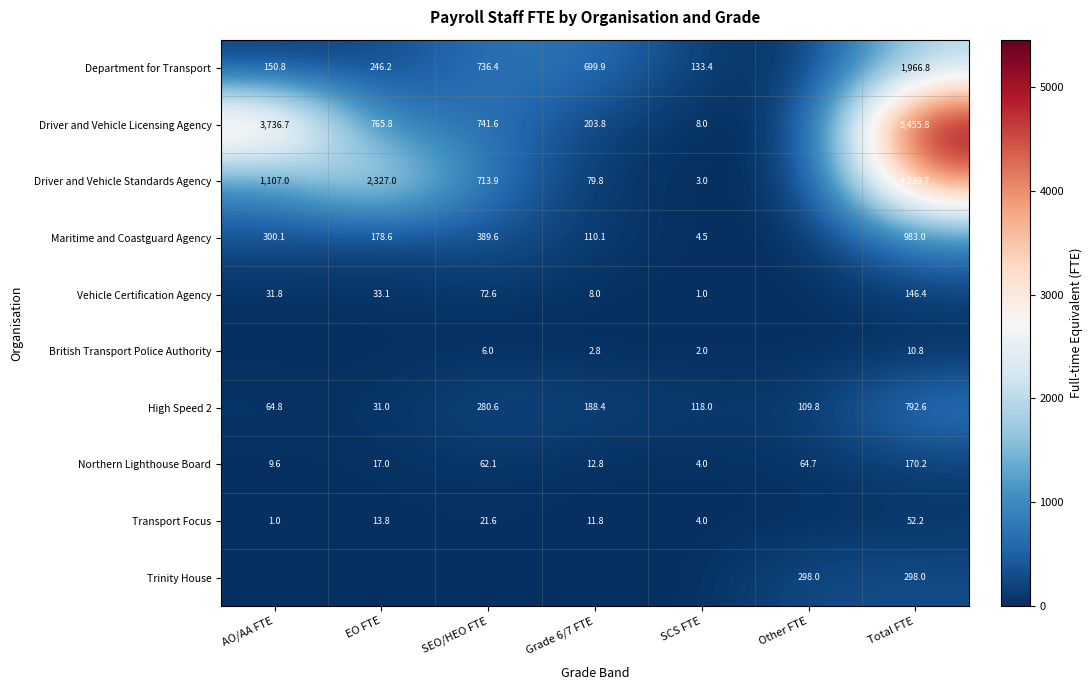

What is the total value across all series at AO/AA FTE?

5401.8